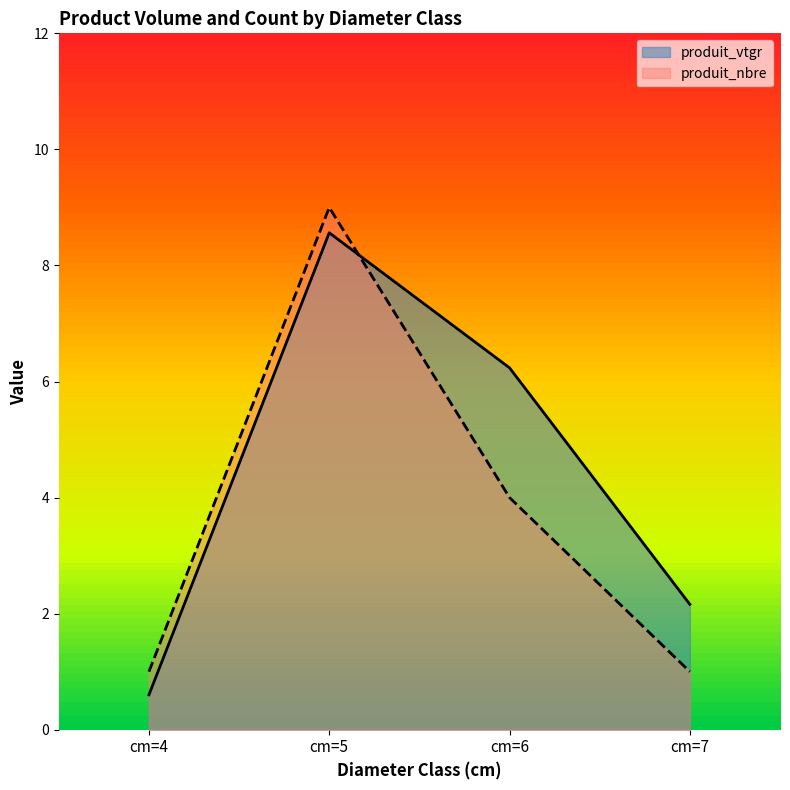

At cm=6, list the series in order from smallest to largest.

produit_nbre, produit_vtgr